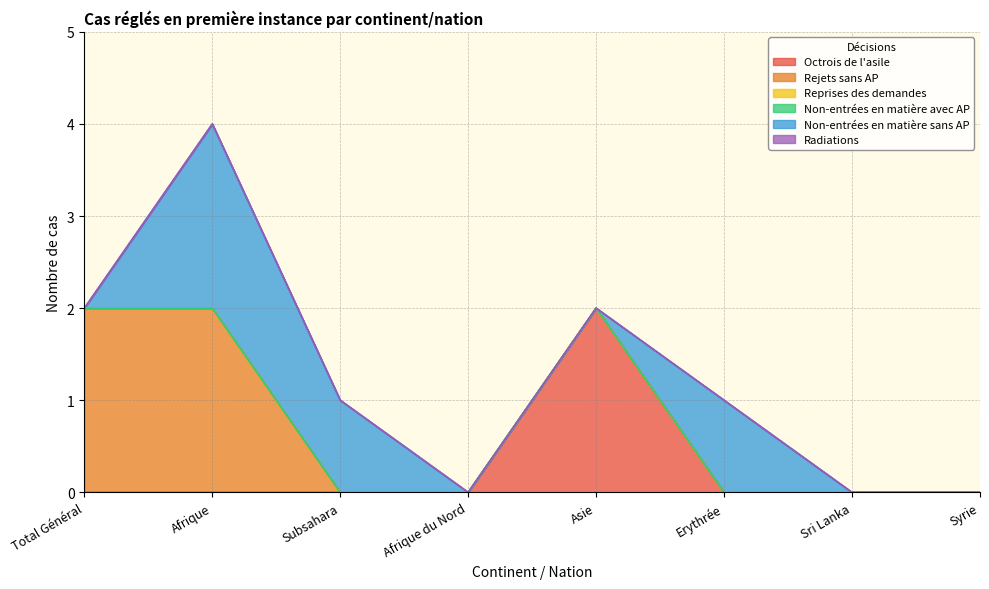

At how many categories does at least one series exceed 1?

3